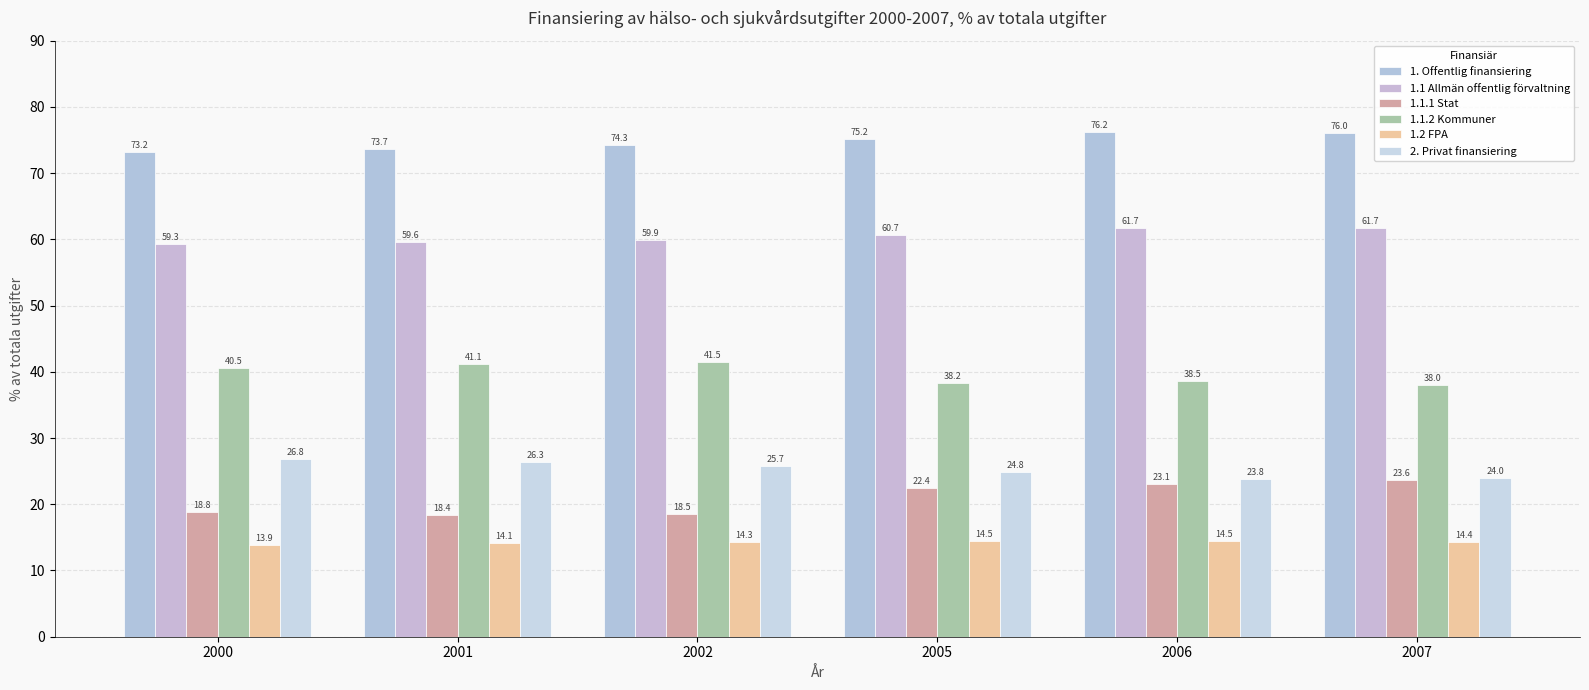

List the labels in order of 1.1 Allmän offentlig förvaltning value, smallest first.

2000, 2001, 2002, 2005, 2007, 2006